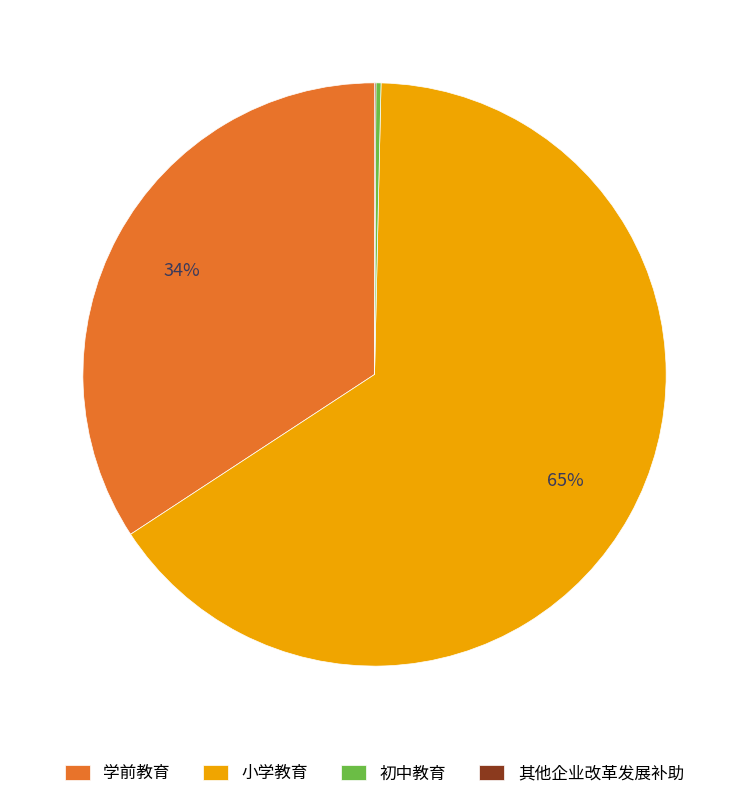

The 学前教育 slice represents 34% of the pie. True or false?

True